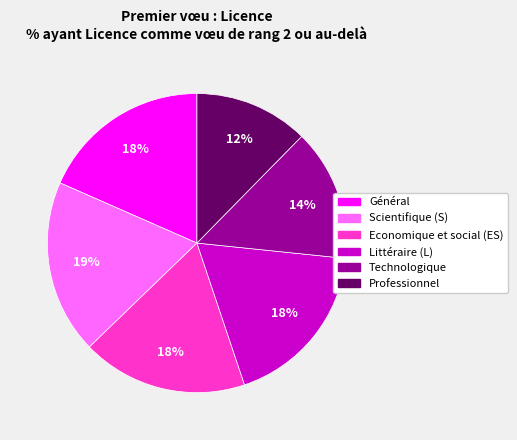

What is the smallest slice in the pie chart?

Professionnel